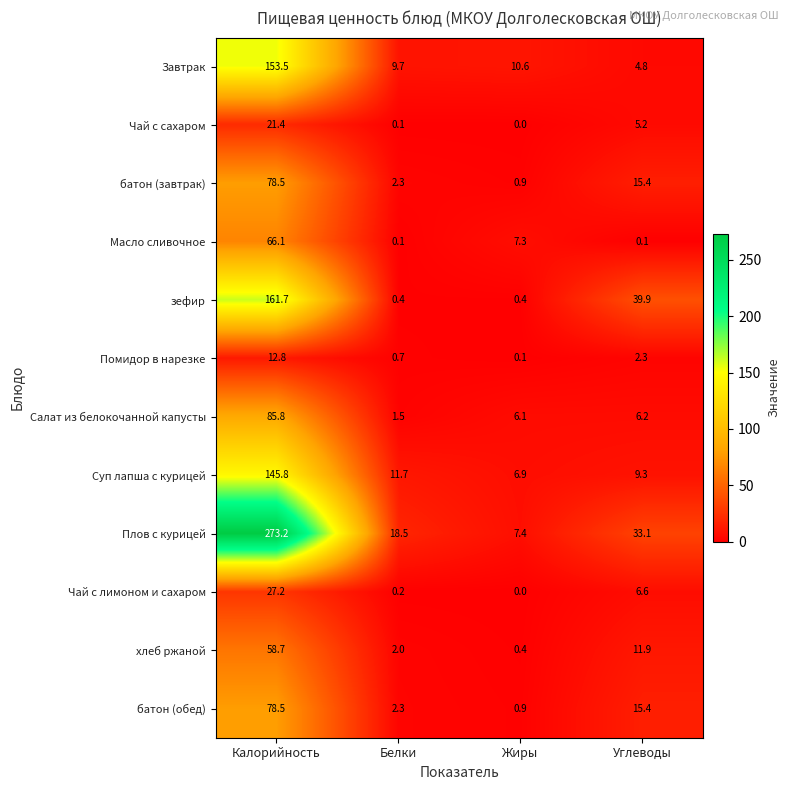

The Завтрак series shows 8.3 at Углеводы. True or false?

False